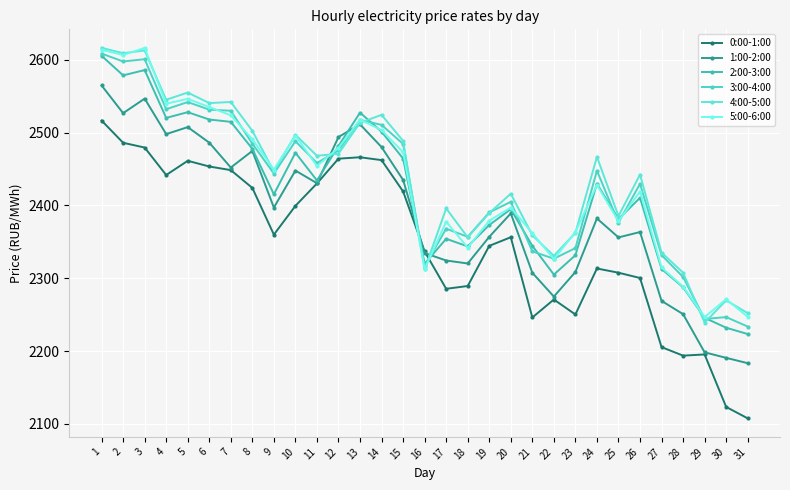

At how many categories does at least one series exceed 2228?

31